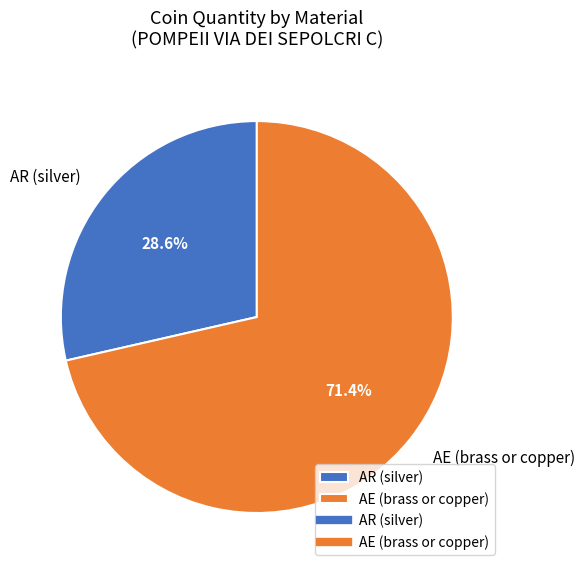

What percentage is the AE (brass or copper) slice, to the nearest percent?

71%